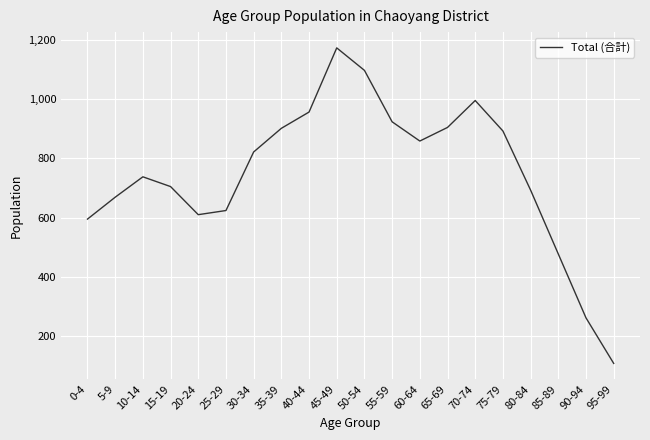

Where is the first local maximum?

10-14